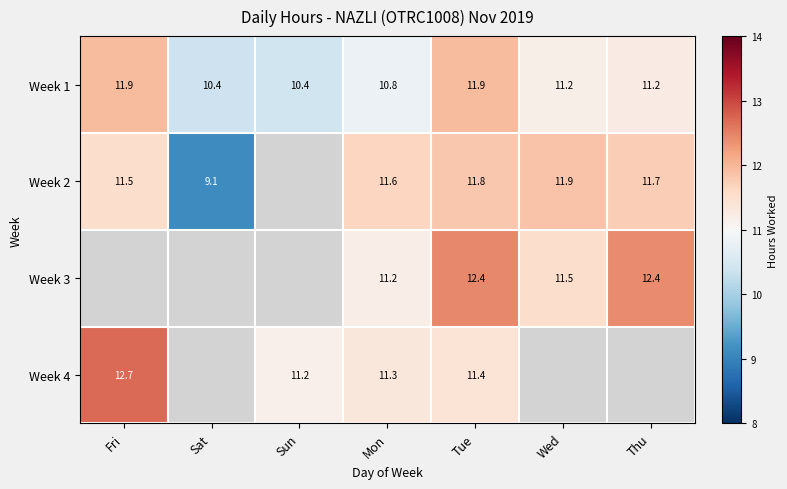

The value of Week 3 at Wed is 4.3. True or false?

False